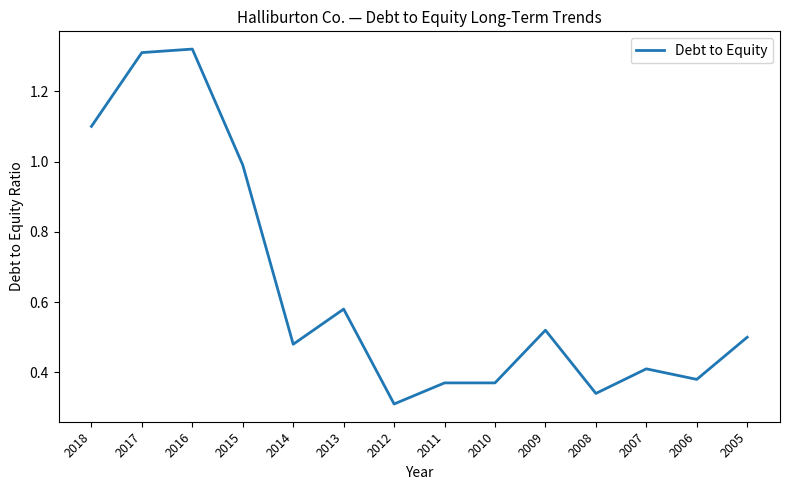

Is it true that the value at 2005 is 0.8?

False